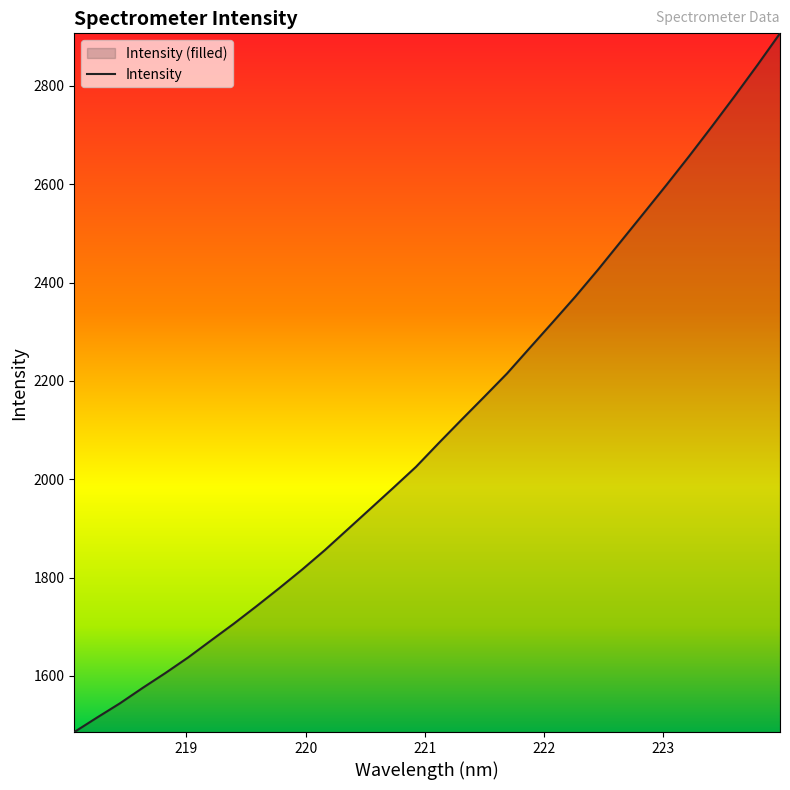

Does the chart display data point markers on the line(s)?

No